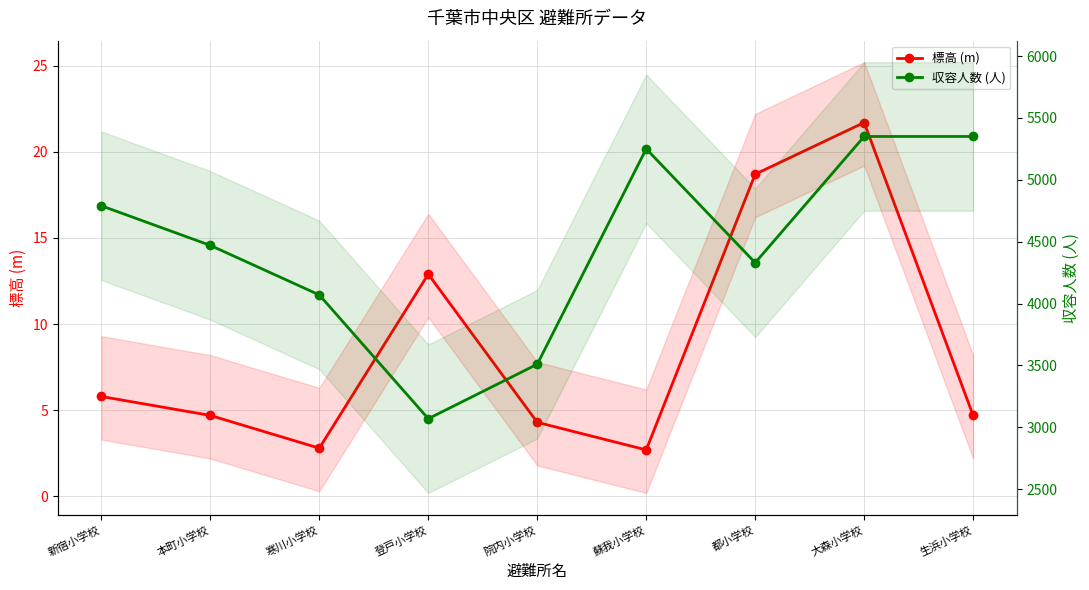

True or false: 標高 (m) and 収容人数 (人) cross at least once.

False